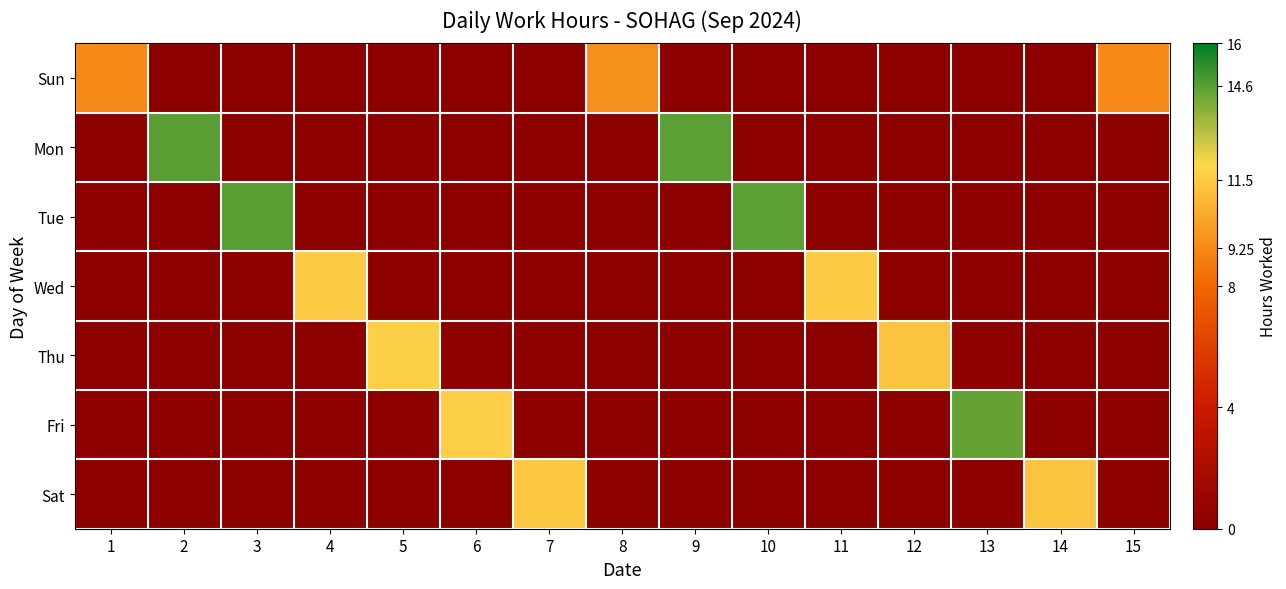

Rank the series at 12 from highest to lowest value.

Thu, Sun, Mon, Tue, Wed, Fri, Sat